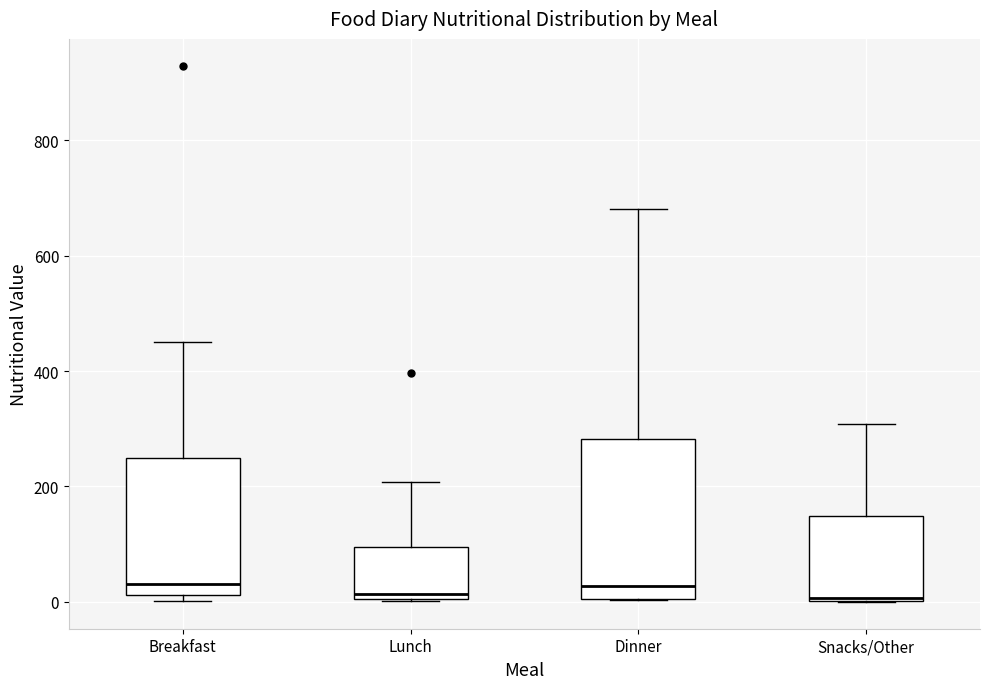

Reading left to right, read every box against the y-axis: the position of its median line, the range the box covers, and the ends of its whiskers. The values are not printed on the chart, so give them approximately, as read against the axis.

Breakfast: median 40, box 20 to 240, whiskers 0 to 460
Lunch: median 20, box 0 to 100, whiskers 0 to 200
Dinner: median 20, box 0 to 280, whiskers 0 to 680
Snacks/Other: median 0, box 0 to 140, whiskers 0 to 300